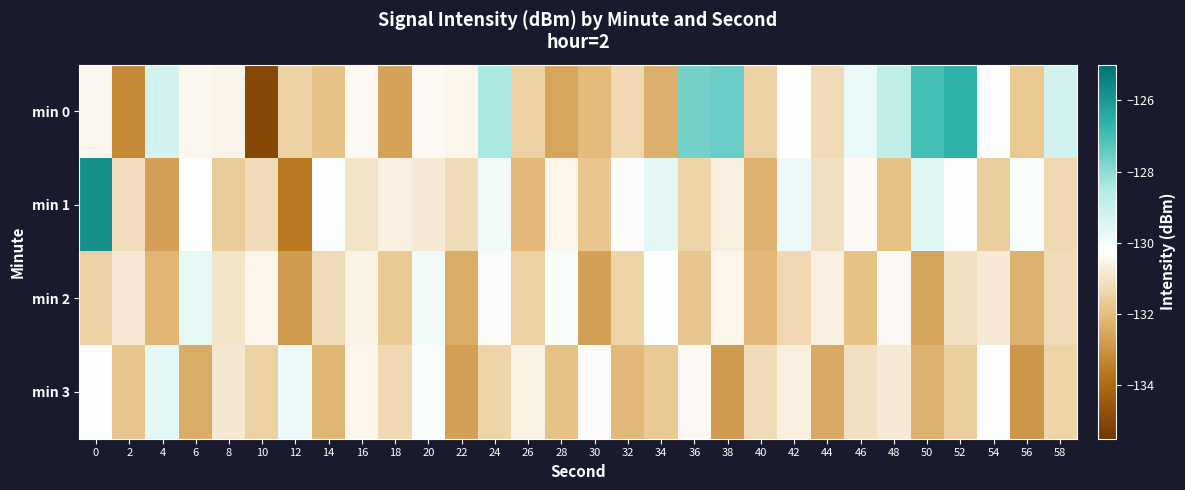

Which category has the lowest value across all series?

10